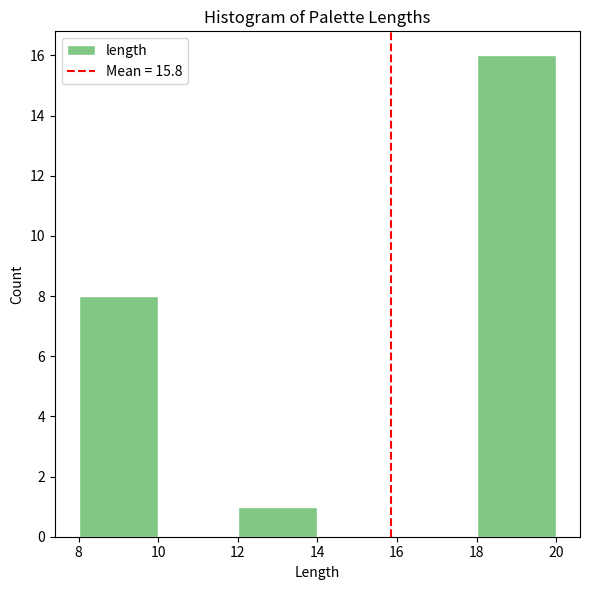

Reading left to right, list every bar in this chart as the range it spans on the x-axis followed by its height. The values are not printed on the chart, so give them approximately, as read against the axis.

8 to 10: 8
10 to 12: 0
12 to 14: 1
14 to 16: 0
16 to 18: 0
18 to 20: 16